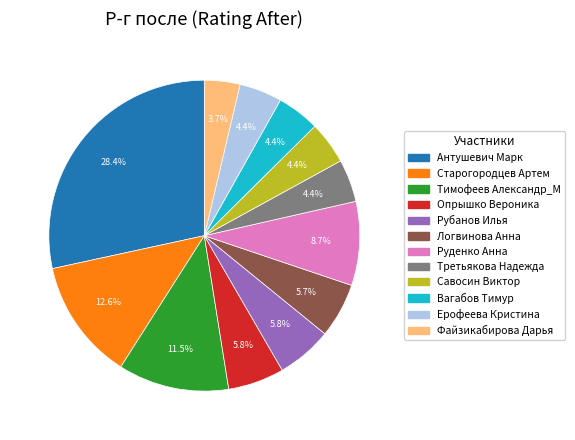

Which category has the biggest portion of the pie?

Антушевич Марк